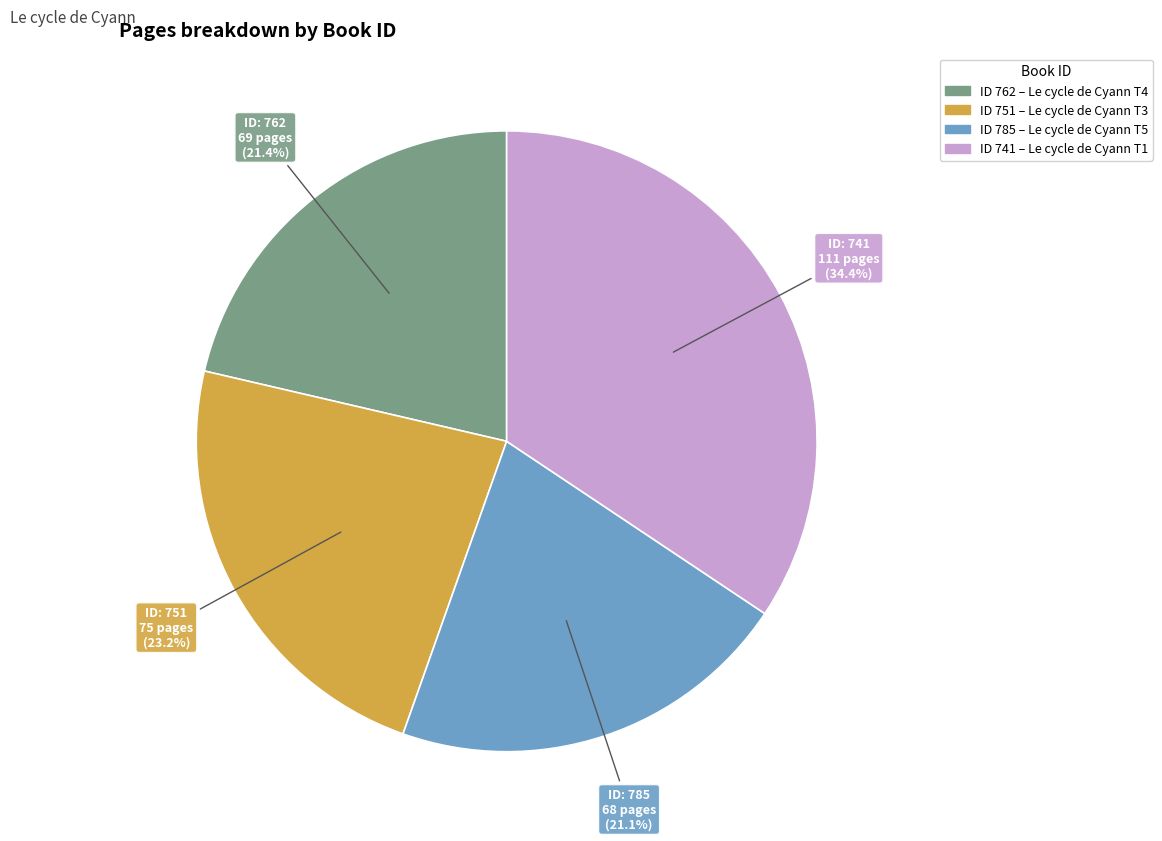

Is there a majority slice in this chart?

No